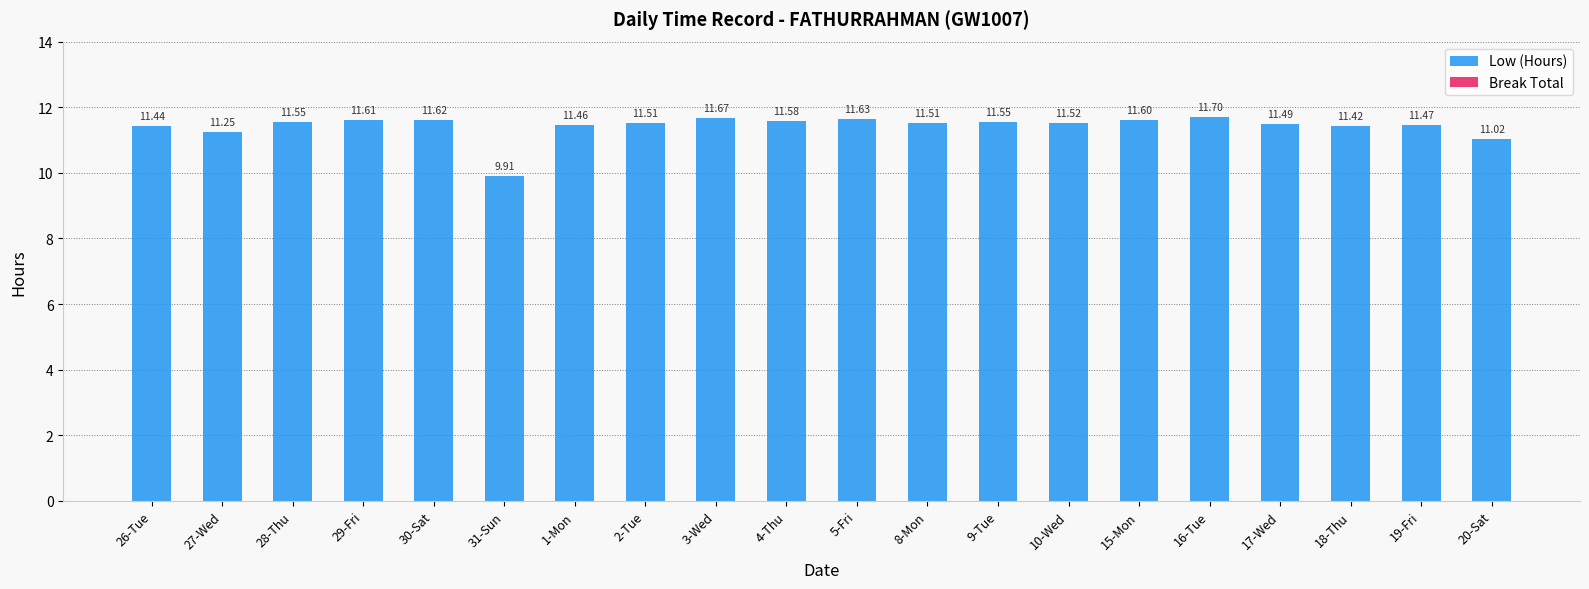

How many bars are there in total?

20